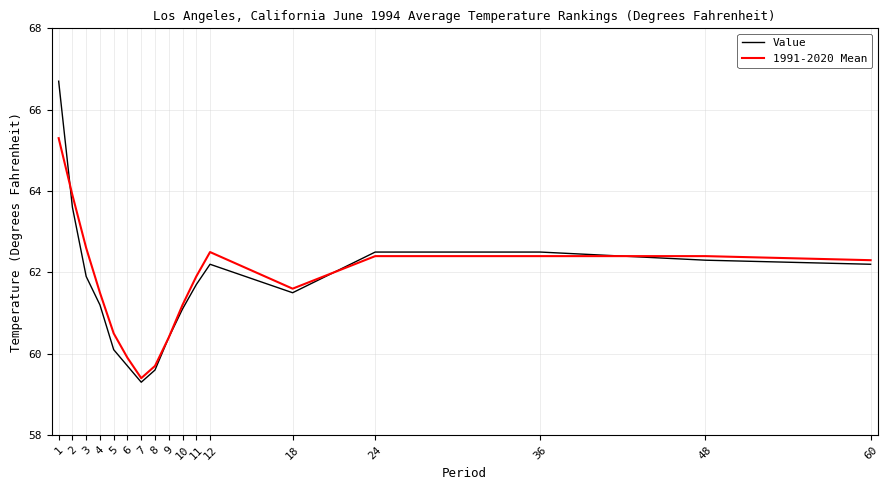

Between which two adjacent categories do Value and 1991-2020 Mean first intersect?

1 and 2